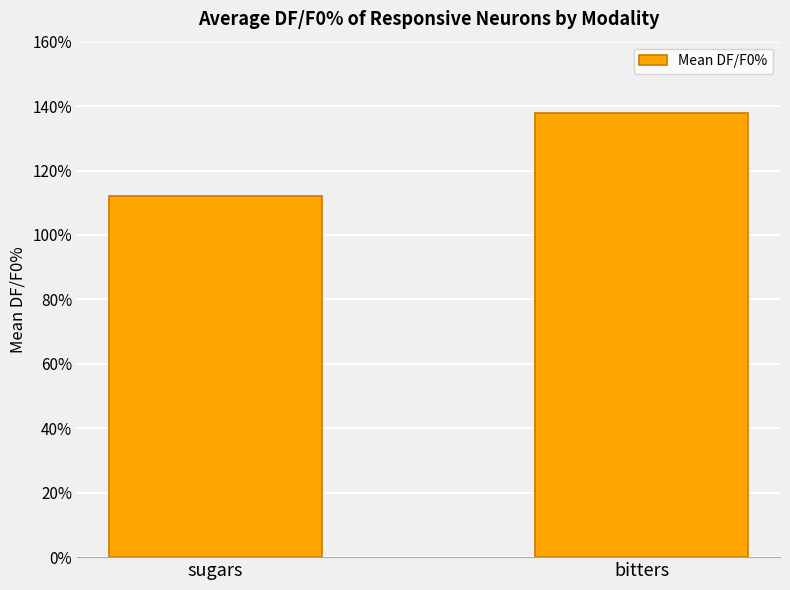

Approximately how many times larger is the value at bitters compared to sugars?

1.2